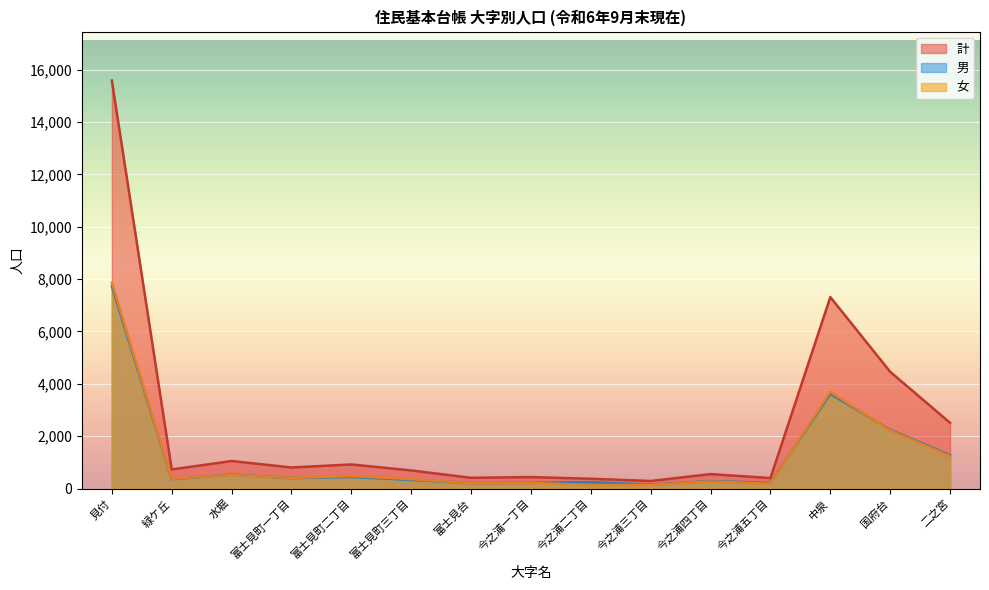

What is the spread (max minus min) of values at 今之浦五丁目?

215